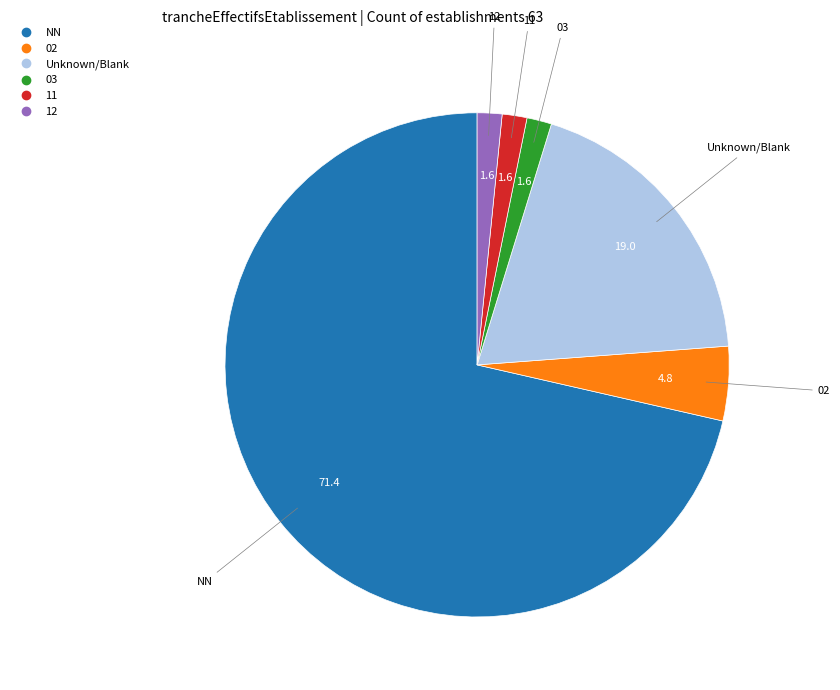

Does any single category account for the majority?

Yes